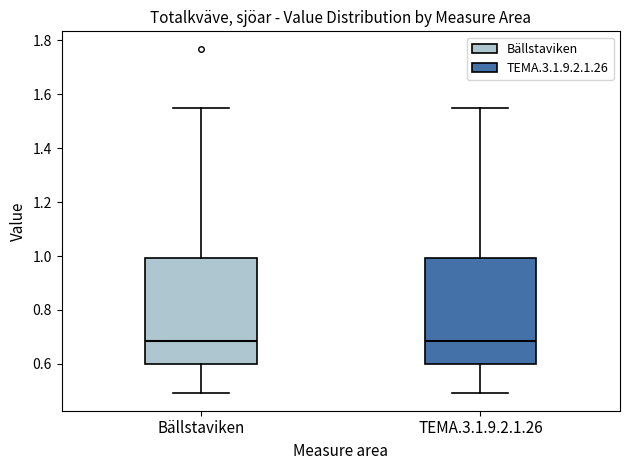

Where is the lower edge of the box for TEMA.3.1.9.2.1.26 on the y-axis? The values are not printed on the chart, so give them approximately, as read against the axis.

0.60